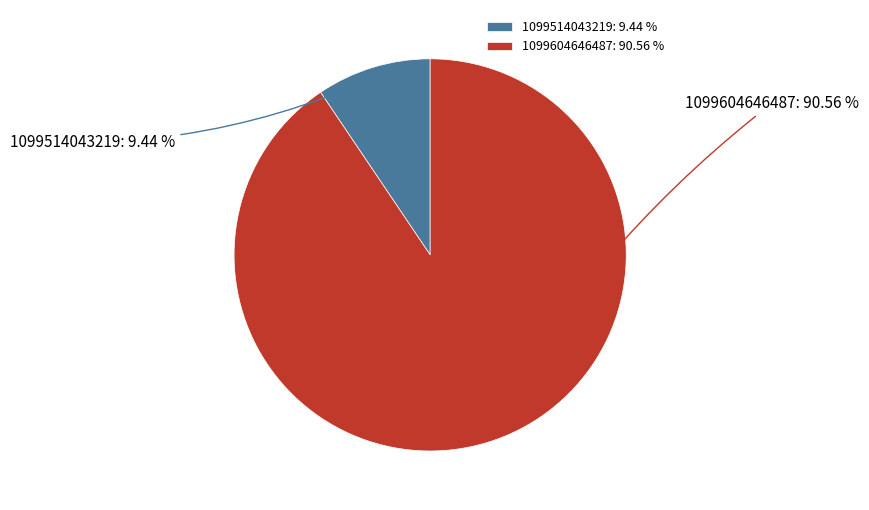

Rank the categories by value from highest to lowest.

1099604646487, 1099514043219